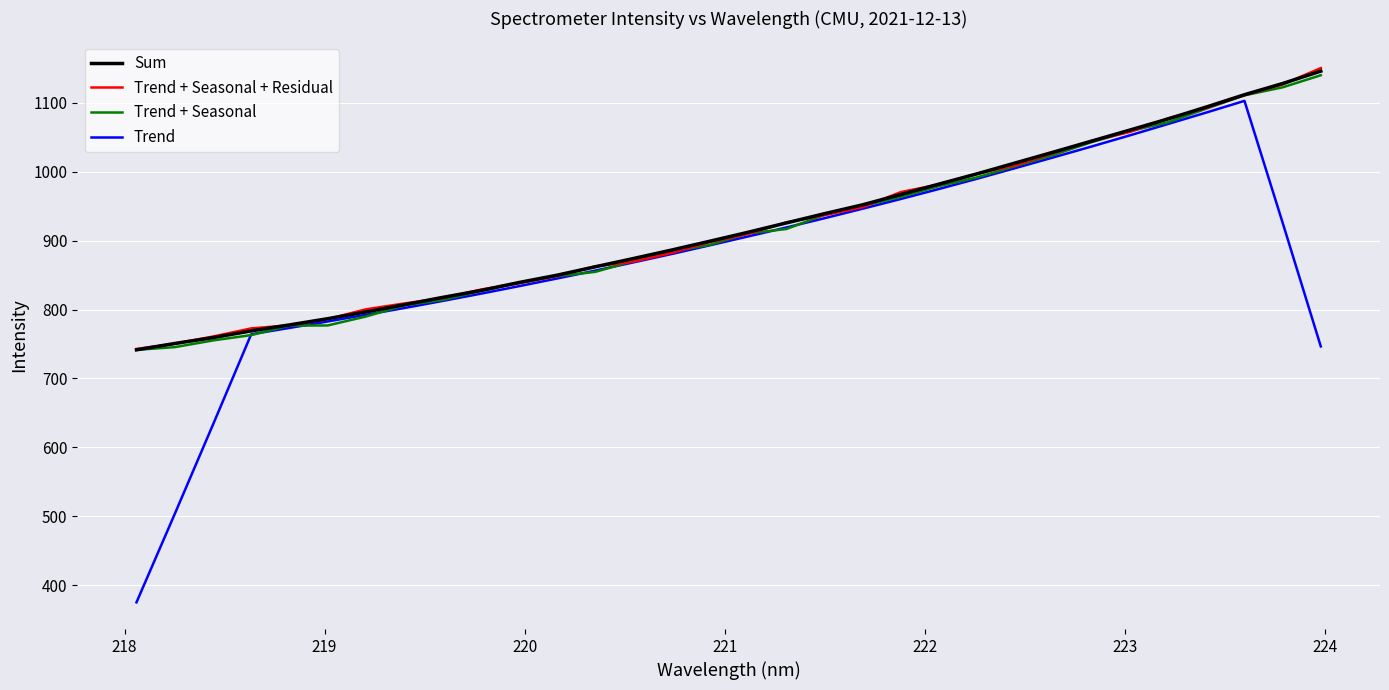

What is the maximum value shown in the chart?

1150.3